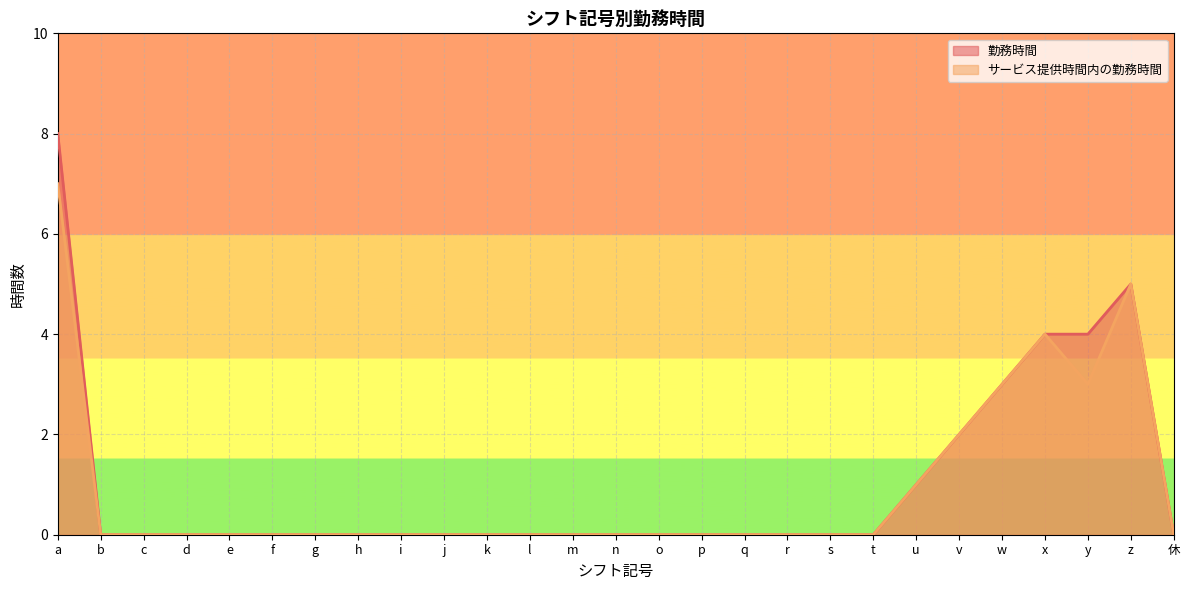

What is the average value of the 勤務時間 series?

1